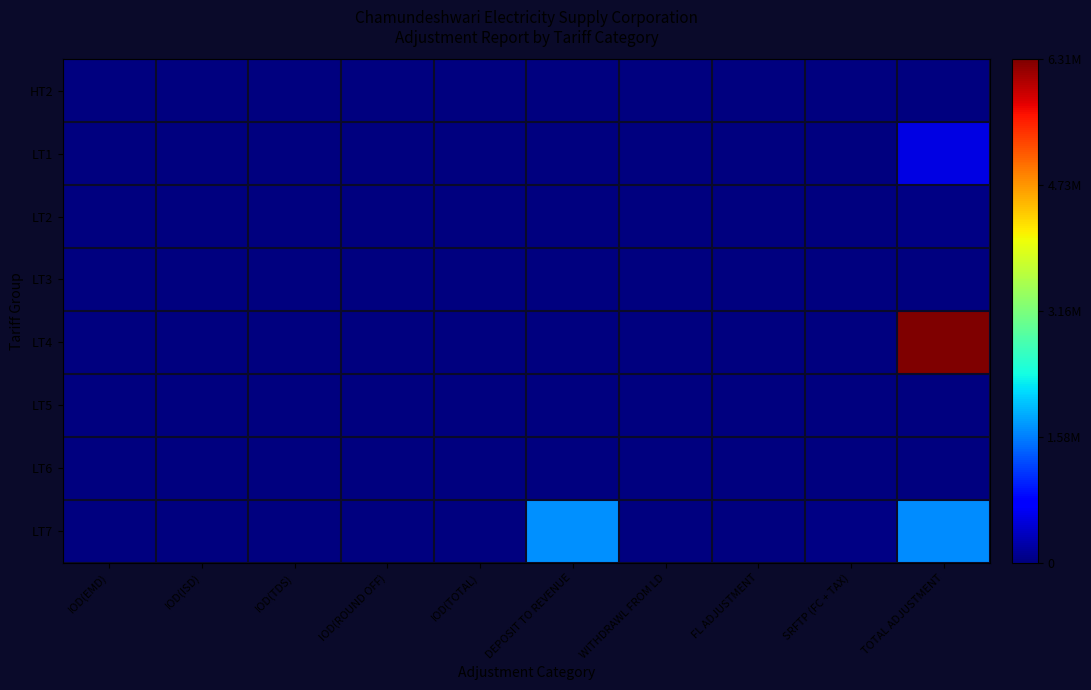

Reading left to right, transcribe all the data shown in this chart.

HT2: IOD(EMD)=0.0	IOD(ISD)=0.0	IOD(TDS)=0.0	IOD(ROUND OFF)=0.0	IOD(TOTAL)=0.0	DEPOSIT TO REVENUE=0.0	WITHDRAWL FROM LD=0.0	FL ADJUSTMENT=0.0	SRFTP (FC + TAX)=0.0	TOTAL ADJUSTMENT=0.0
LT1: IOD(EMD)=0.0	IOD(ISD)=0.0	IOD(TDS)=0.0	IOD(ROUND OFF)=0.0	IOD(TOTAL)=0.0	DEPOSIT TO REVENUE=0.0	WITHDRAWL FROM LD=0.0	FL ADJUSTMENT=0.0	SRFTP (FC + TAX)=0.0	TOTAL ADJUSTMENT=0.1
LT2: IOD(EMD)=0.0	IOD(ISD)=0.0	IOD(TDS)=0.0	IOD(ROUND OFF)=0.0	IOD(TOTAL)=0.0	DEPOSIT TO REVENUE=0.0	WITHDRAWL FROM LD=0.0	FL ADJUSTMENT=0.0	SRFTP (FC + TAX)=0.0	TOTAL ADJUSTMENT=0.0
LT3: IOD(EMD)=0.0	IOD(ISD)=0.0	IOD(TDS)=0.0	IOD(ROUND OFF)=0.0	IOD(TOTAL)=0.0	DEPOSIT TO REVENUE=0.0	WITHDRAWL FROM LD=0.0	FL ADJUSTMENT=0.0	SRFTP (FC + TAX)=0.0	TOTAL ADJUSTMENT=0.0
LT4: IOD(EMD)=0.0	IOD(ISD)=0.0	IOD(TDS)=0.0	IOD(ROUND OFF)=0.0	IOD(TOTAL)=0.0	DEPOSIT TO REVENUE=0.0	WITHDRAWL FROM LD=0.0	FL ADJUSTMENT=0.0	SRFTP (FC + TAX)=0.0	TOTAL ADJUSTMENT=1.0
LT5: IOD(EMD)=0.0	IOD(ISD)=0.0	IOD(TDS)=0.0	IOD(ROUND OFF)=0.0	IOD(TOTAL)=0.0	DEPOSIT TO REVENUE=0.0	WITHDRAWL FROM LD=0.0	FL ADJUSTMENT=0.0	SRFTP (FC + TAX)=0.0	TOTAL ADJUSTMENT=0.0
LT6: IOD(EMD)=0.0	IOD(ISD)=0.0	IOD(TDS)=0.0	IOD(ROUND OFF)=0.0	IOD(TOTAL)=0.0	DEPOSIT TO REVENUE=0.0	WITHDRAWL FROM LD=0.0	FL ADJUSTMENT=0.0	SRFTP (FC + TAX)=0.0	TOTAL ADJUSTMENT=0.0
LT7: IOD(EMD)=0.0	IOD(ISD)=0.0	IOD(TDS)=0.0	IOD(ROUND OFF)=0.0	IOD(TOTAL)=0.0	DEPOSIT TO REVENUE=0.3	WITHDRAWL FROM LD=0.0	FL ADJUSTMENT=0.0	SRFTP (FC + TAX)=0.0	TOTAL ADJUSTMENT=0.3